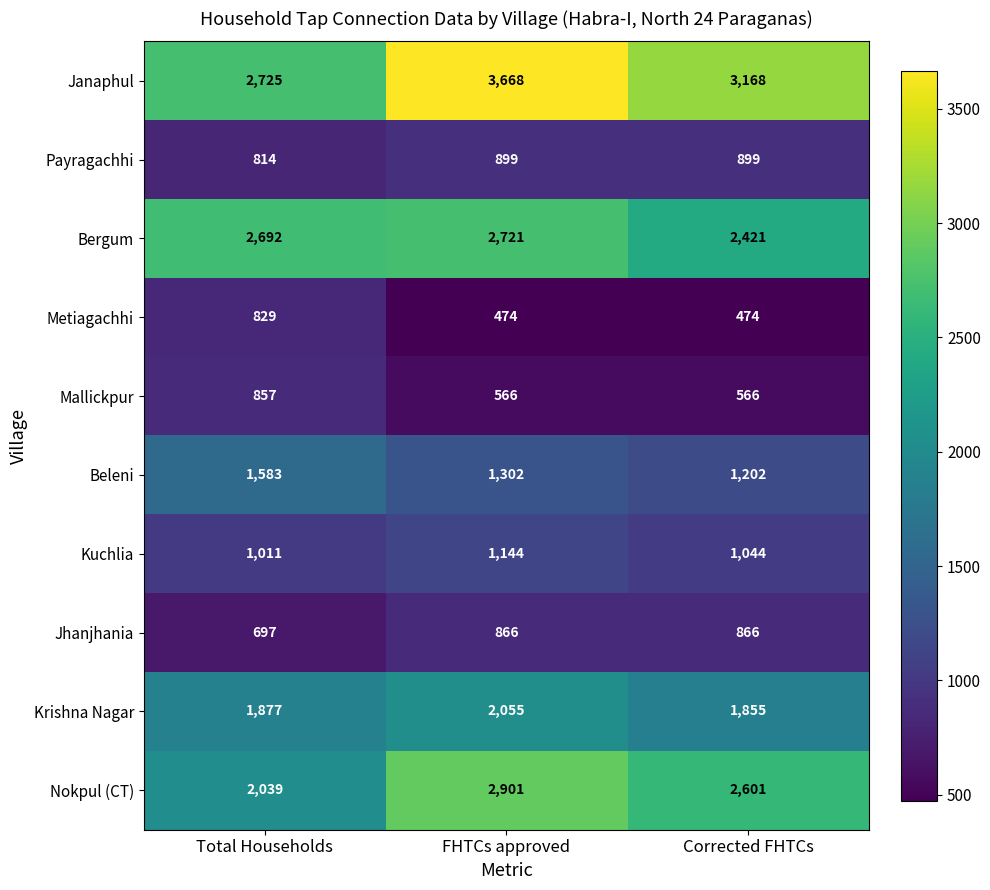

At which category does the chart reach its peak across all series?

FHTCs approved